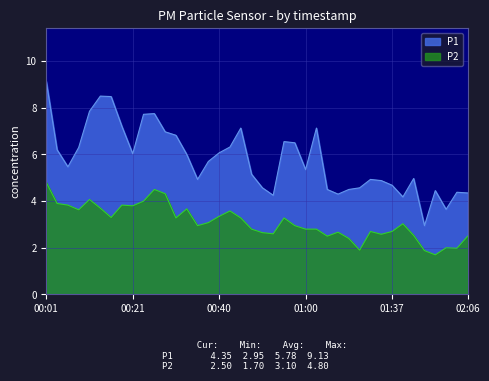

True or false: P2 and P1 intersect in this chart.

False